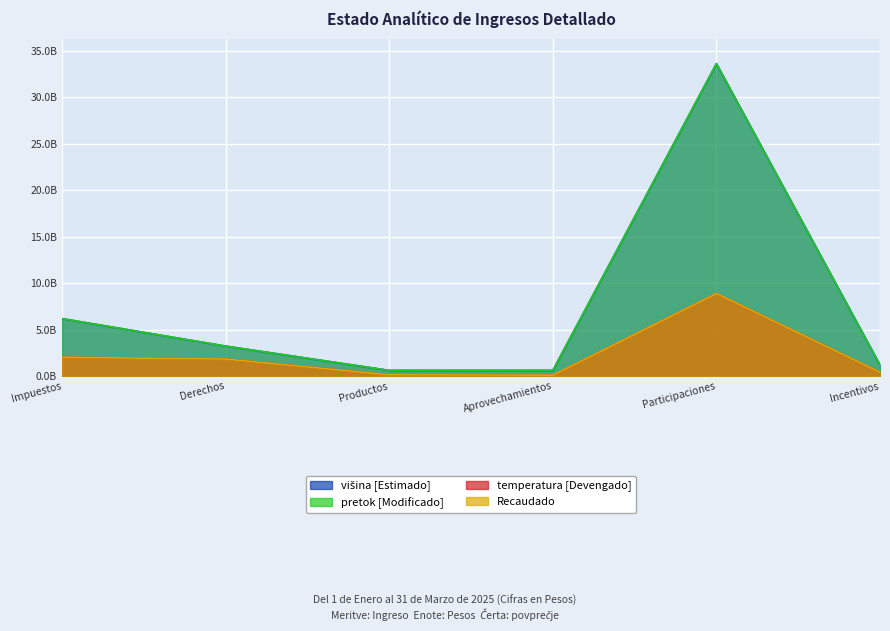

At which category does Estimado reach its first local peak?

Participaciones